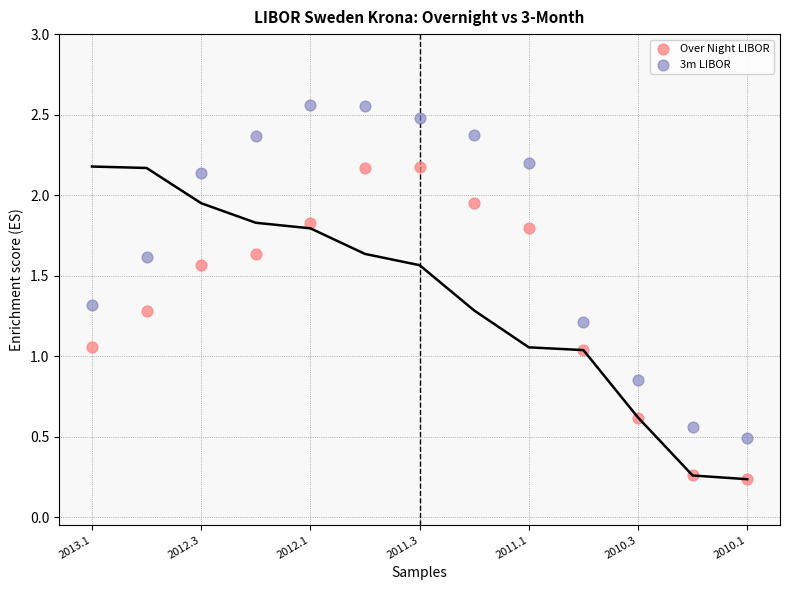

Which series reaches the minimum Y coordinate?

Over Night LIBOR